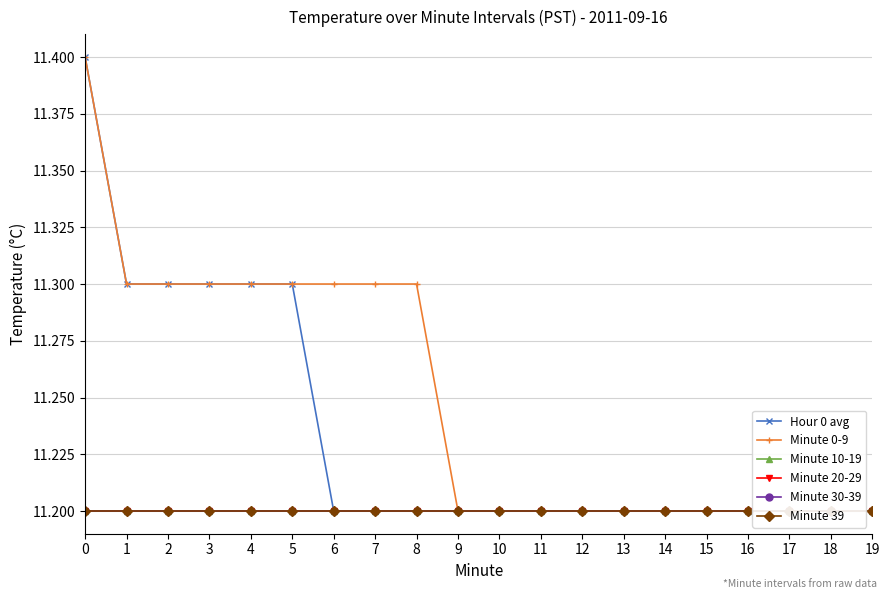

At how many categories does at least one series exceed 11?

20